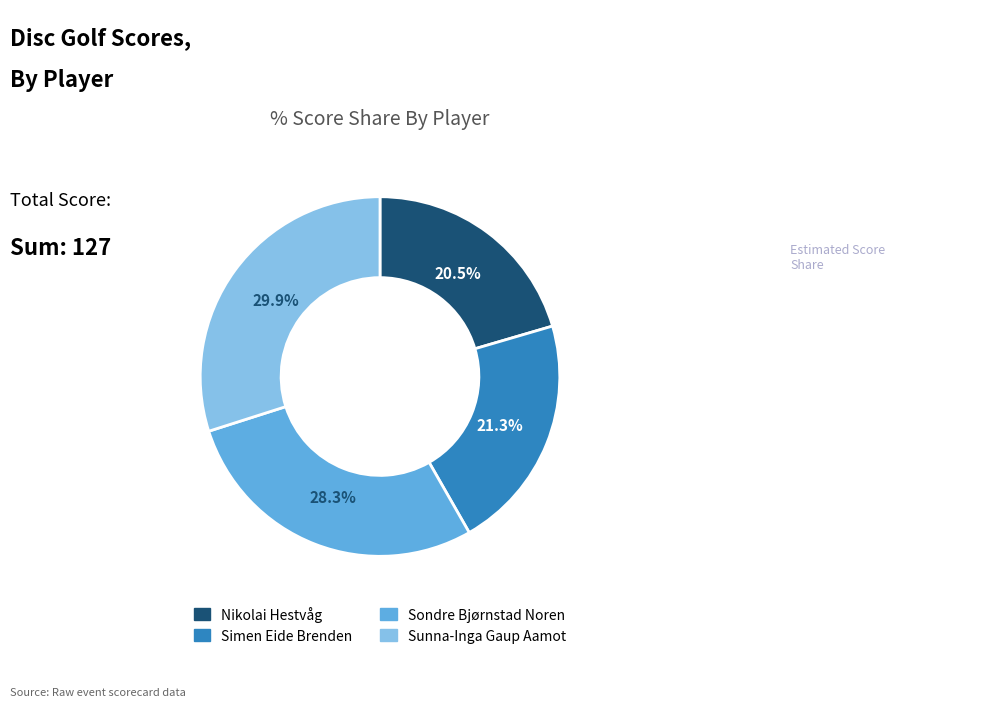

Is there any slice that represents more than half of the pie?

No